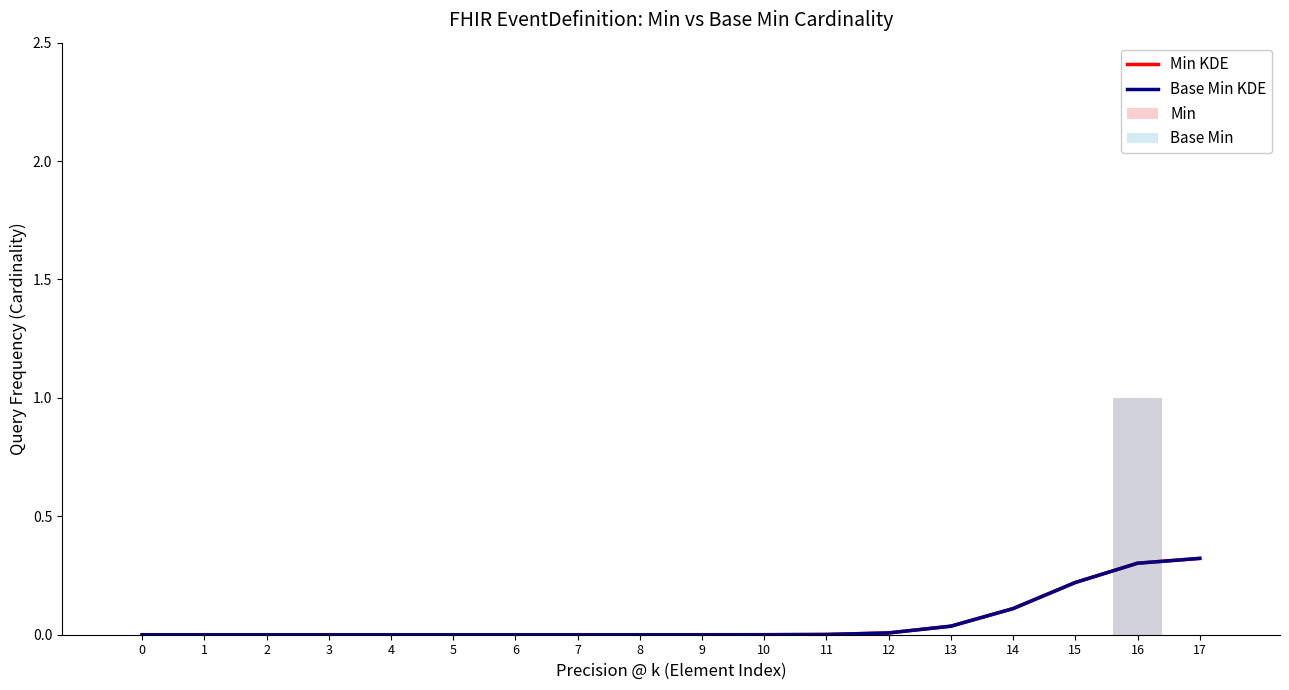

Are the bars grouped side by side (vs. stacked)?

Yes